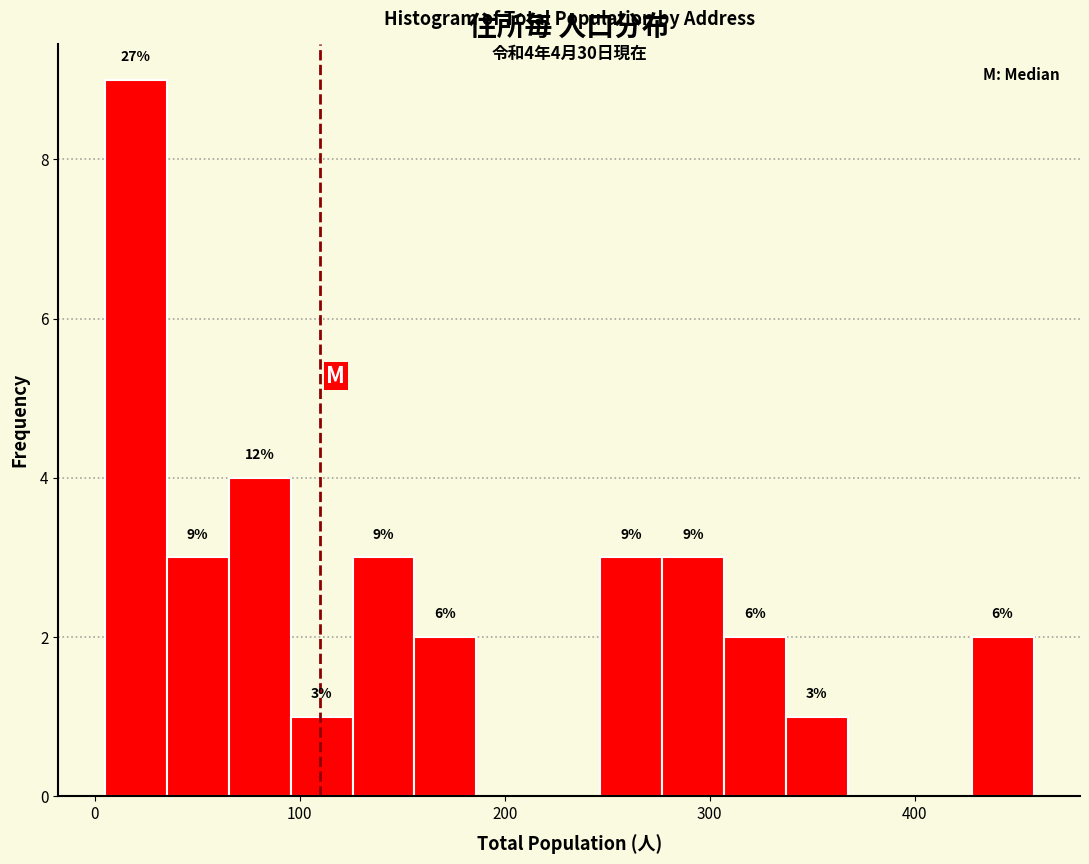

Around what value on the x-axis is the tallest bar? Give the approximate position of its centre, as read against the axis.

20